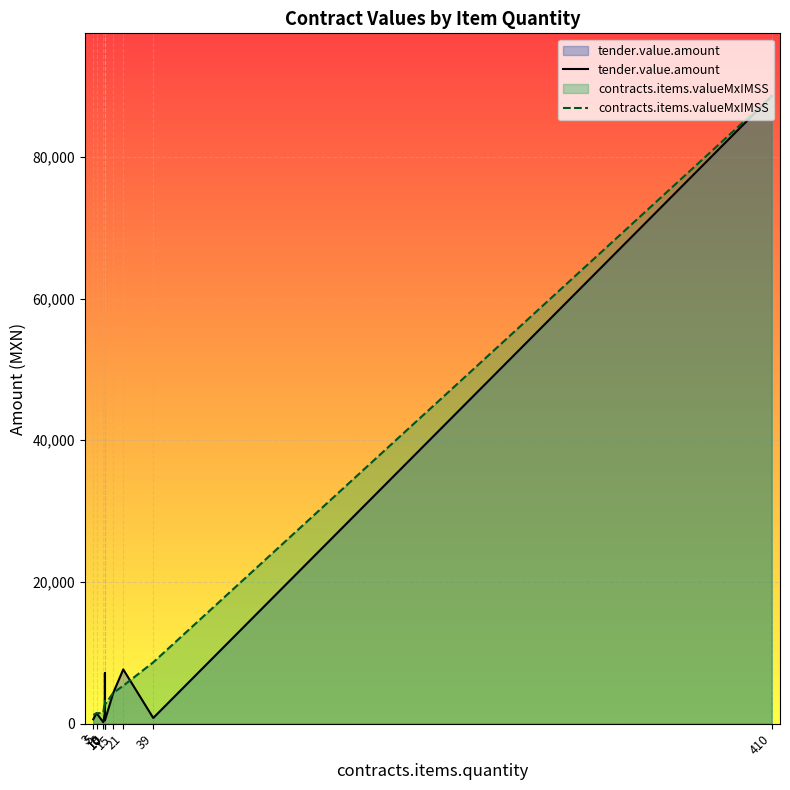

How many data points in tender.value.amount are above 1480?

5